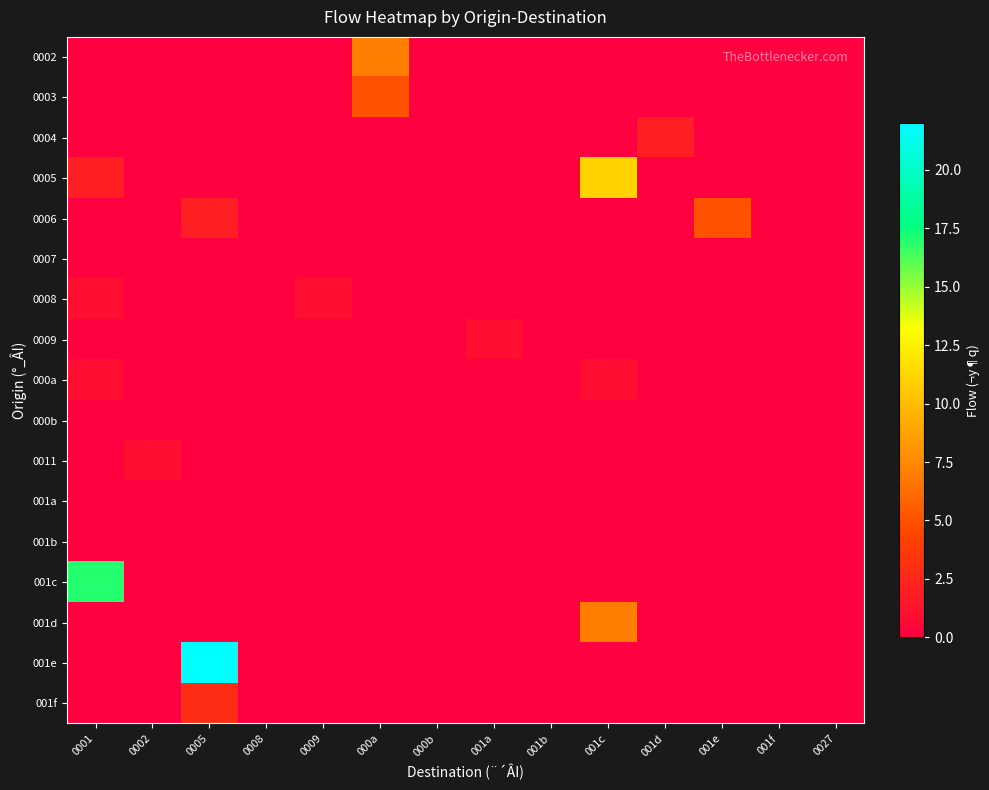

What is the difference between the highest and lowest values at 000a?

7